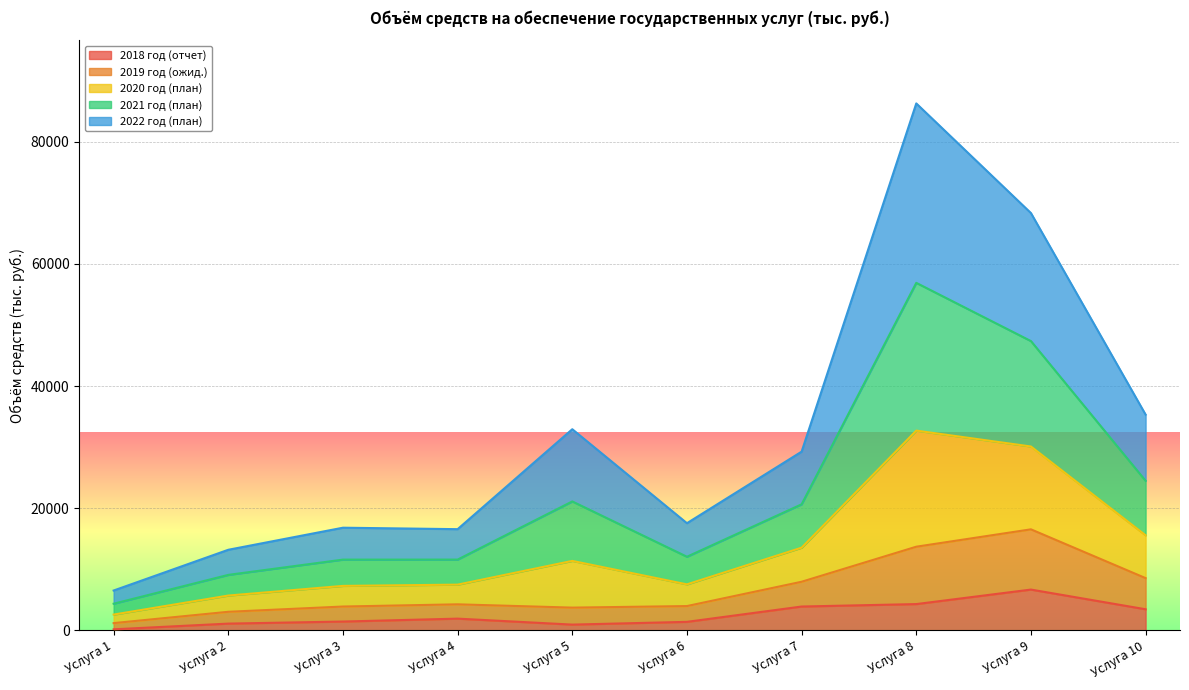

What is the total value across all series at Услуга 4?

16583.0